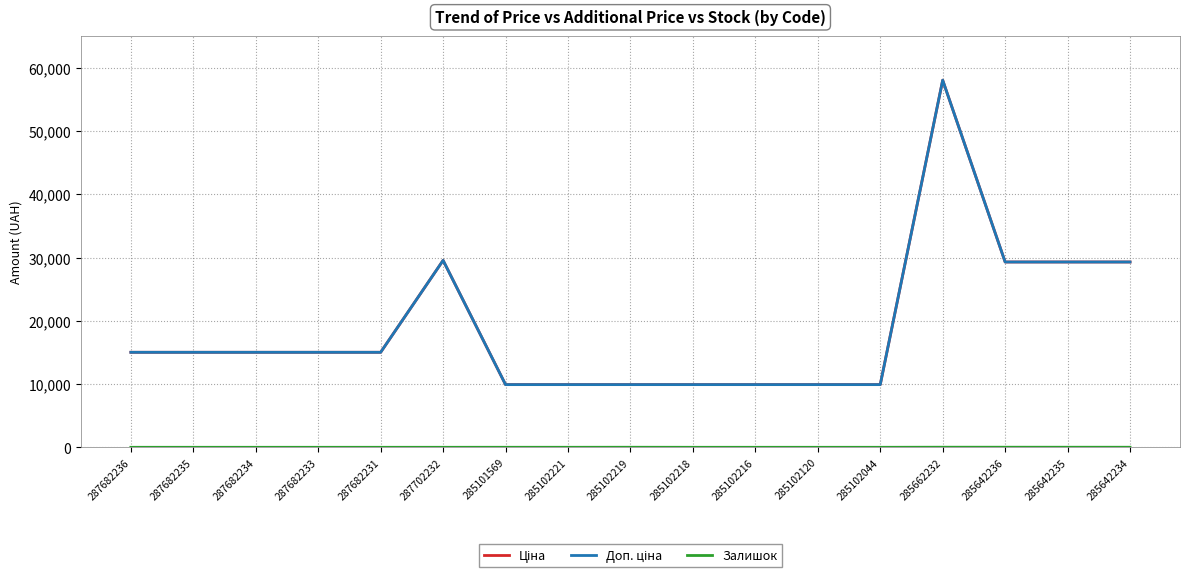

What is the label of the 8th point from the right?

285102218